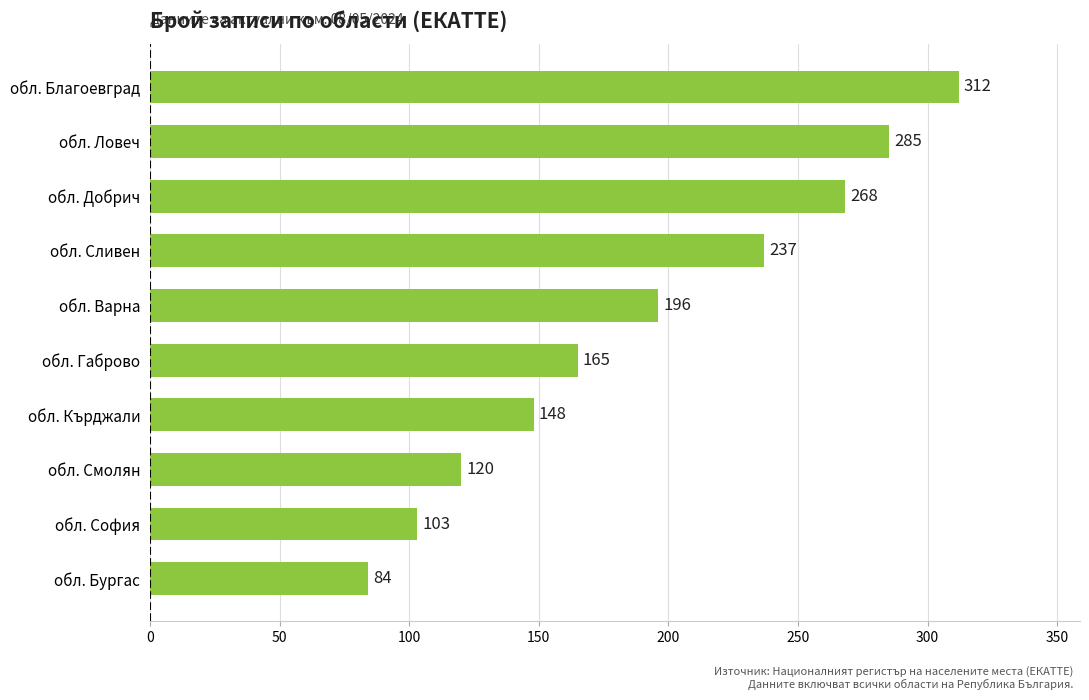

List the labels in order of value, largest first.

обл. Благоевград, обл. Ловеч, обл. Добрич, обл. Сливен, обл. Варна, обл. Габрово, обл. Кърджали, обл. Смолян, обл. София, обл. Бургас